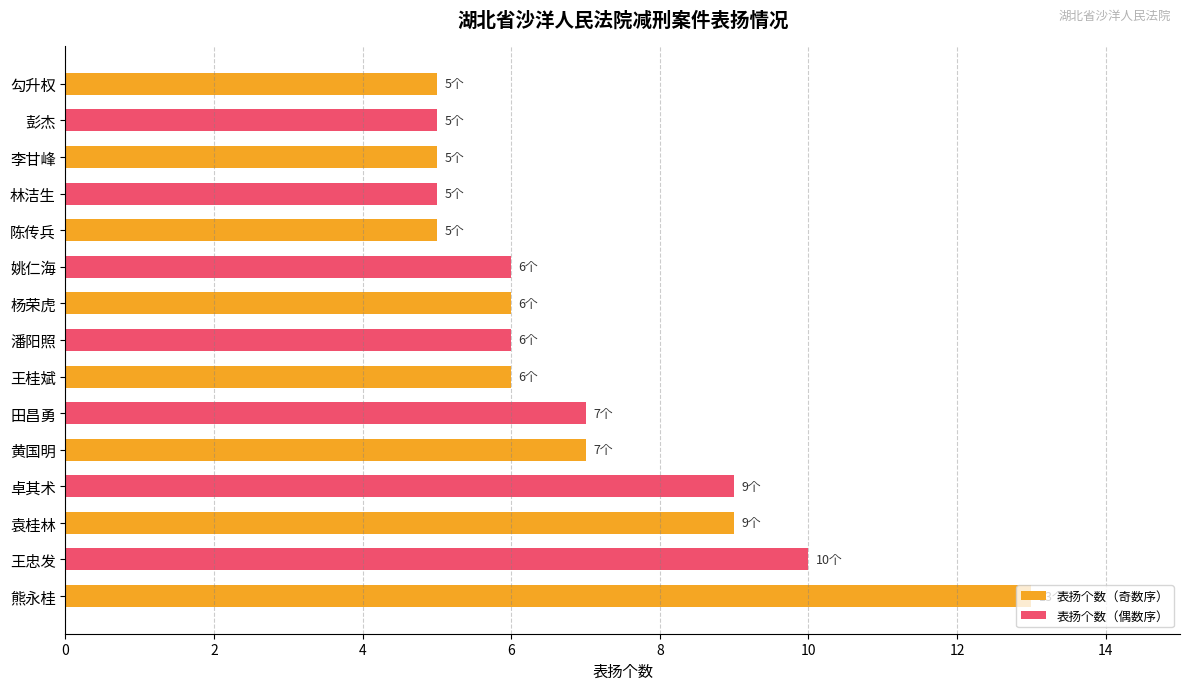

What is the maximum value for 表扬个数（奇数序）?

13